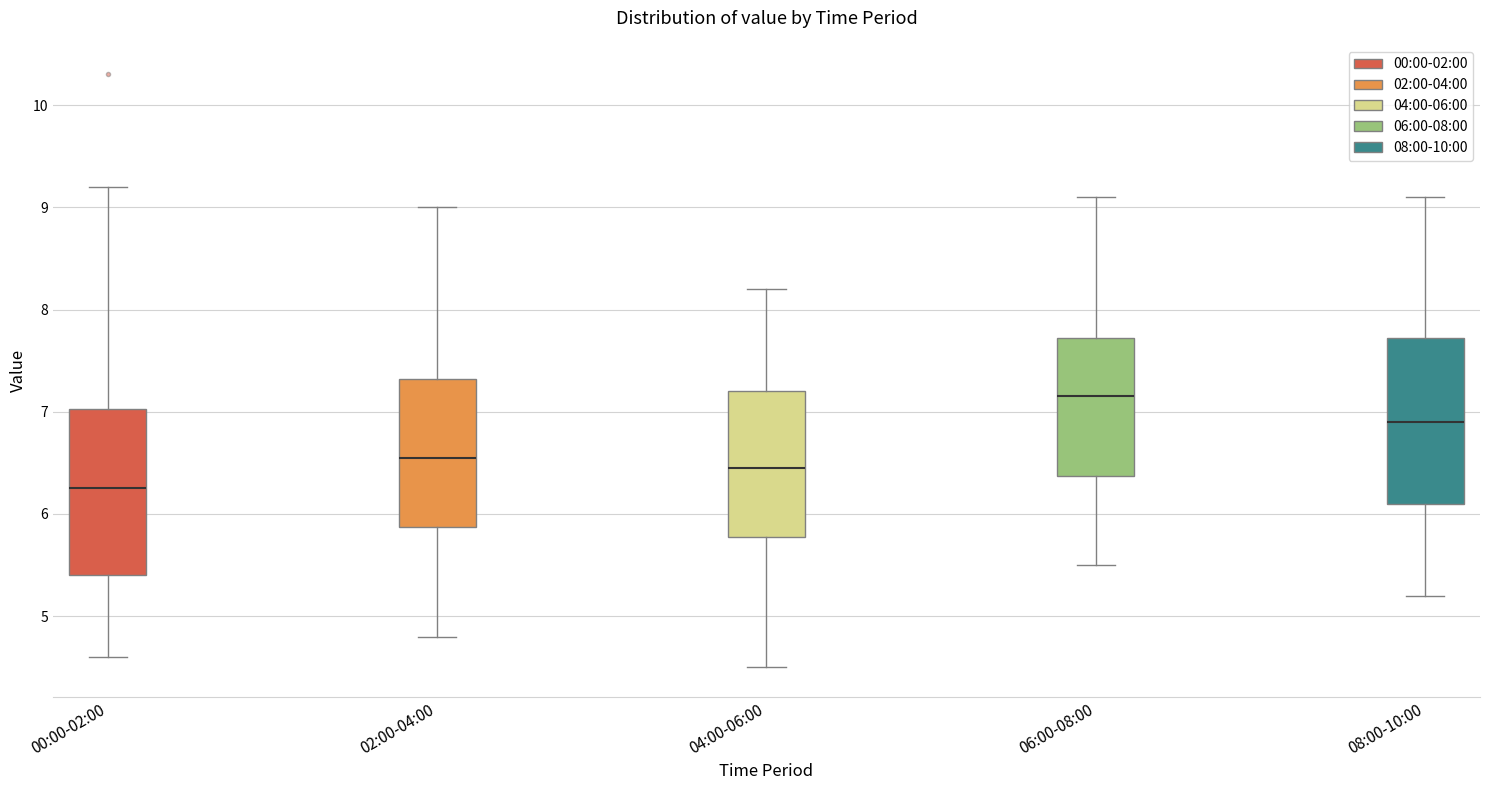

Which box's median line is the highest?

06:00-08:00